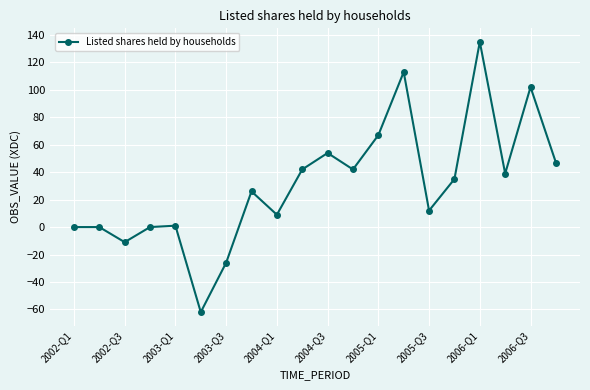

What is the smallest value displayed?

-62